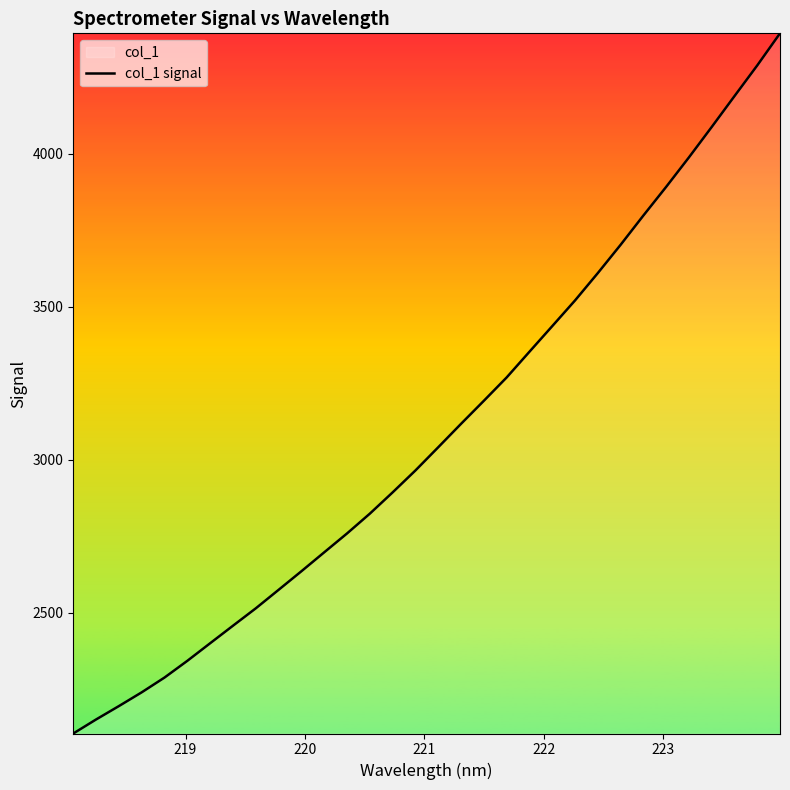

Reading left to right, list all the values displayed in this chart.

2106.0	2151.8	2195.6	2240.5	2288.9	2343.5	2401.0	2458.2	2515.0	2575.4	2636.2	2698.0	2759.6	2824.3	2893.8	2965.4	3041.3	3117.7	3193.0	3269.1	3353.2	3436.8	3520.7	3610.1	3702.4	3798.1	3891.7	3988.1	4087.4	4188.2	4288.5	4393.4